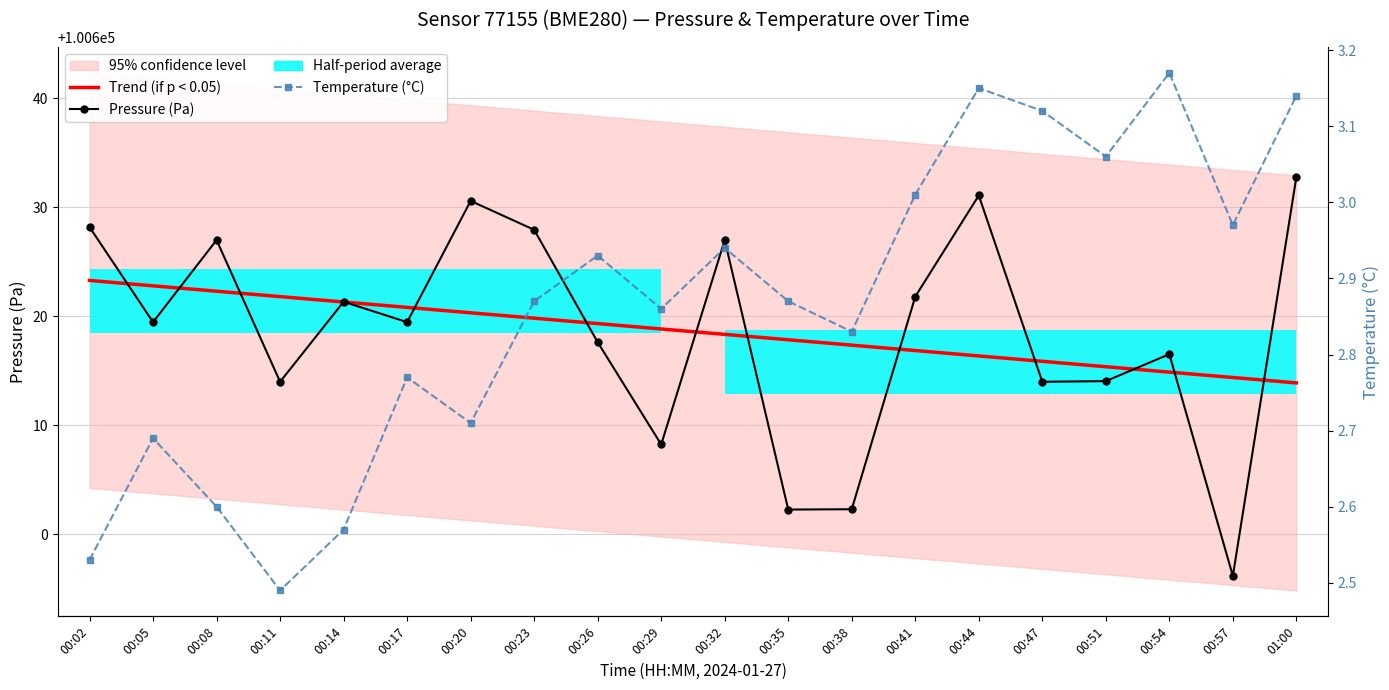

Reading left to right, transcribe all the data shown in this chart.

Trend (if p < 0.05): 00:02=100623.3	00:05=100622.8	00:08=100622.3	00:11=100621.8	00:14=100621.3	00:17=100620.8	00:20=100620.3	00:23=100619.8	00:26=100619.3	00:29=100618.8	00:32=100618.3	00:35=100617.9	00:38=100617.4	00:41=100616.9	00:44=100616.4	00:47=100615.9	00:51=100615.4	00:54=100614.9	00:57=100614.4	01:00=100613.9
Pressure (Pa): 00:02=100628.2	00:05=100619.5	00:08=100627.0	00:11=100614.0	00:14=100621.3	00:17=100619.5	00:20=100630.6	00:23=100627.9	00:26=100617.6	00:29=100608.2	00:32=100627.0	00:35=100602.3	00:38=100602.3	00:41=100621.8	00:44=100631.1	00:47=100614.0	00:51=100614.1	00:54=100616.5	00:57=100596.2	01:00=100632.8
Temperature (°C): 00:02=2.5	00:05=2.7	00:08=2.6	00:11=2.5	00:14=2.6	00:17=2.8	00:20=2.7	00:23=2.9	00:26=2.9	00:29=2.9	00:32=2.9	00:35=2.9	00:38=2.8	00:41=3.0	00:44=3.1	00:47=3.1	00:51=3.1	00:54=3.2	00:57=3.0	01:00=3.1